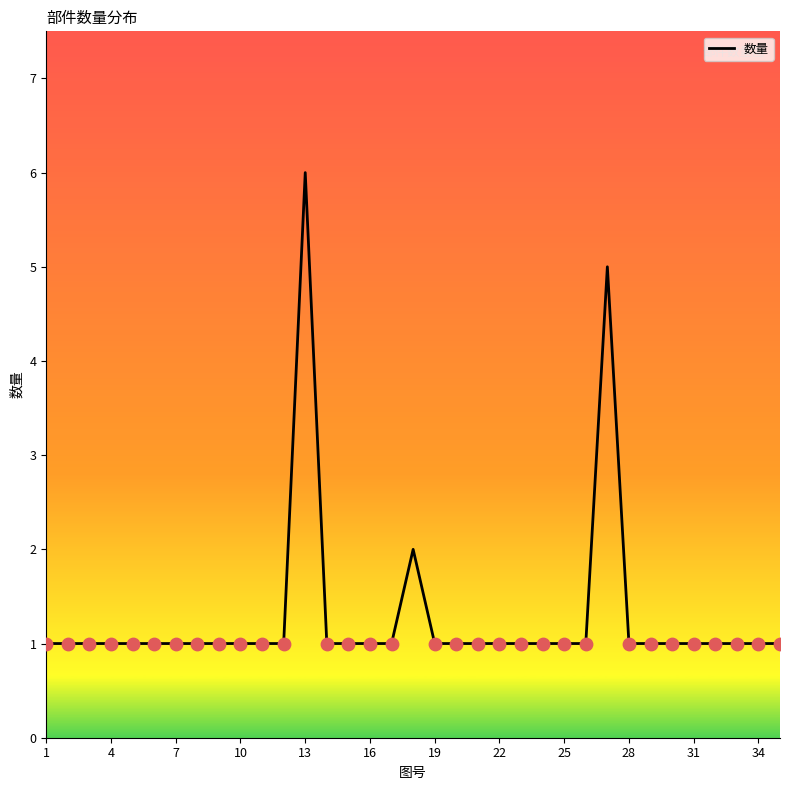

What is the greatest value displayed?

6